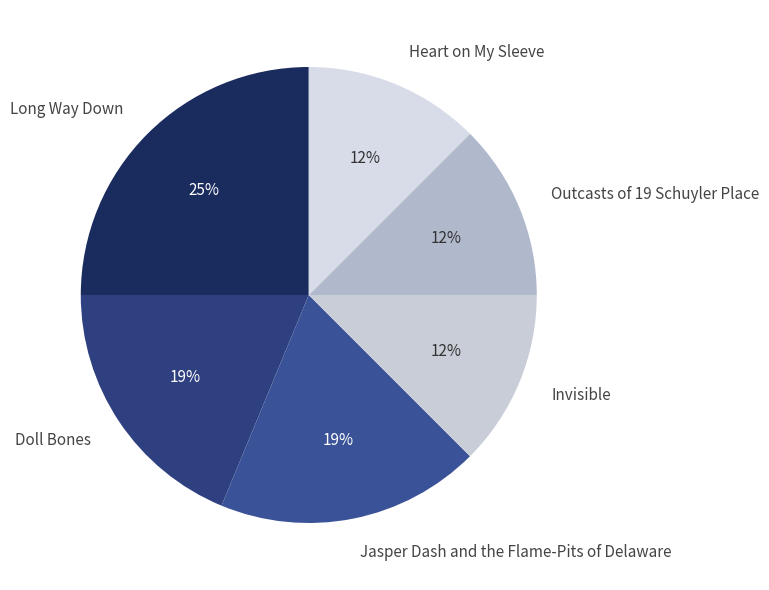

How many slices are in this pie chart?

6